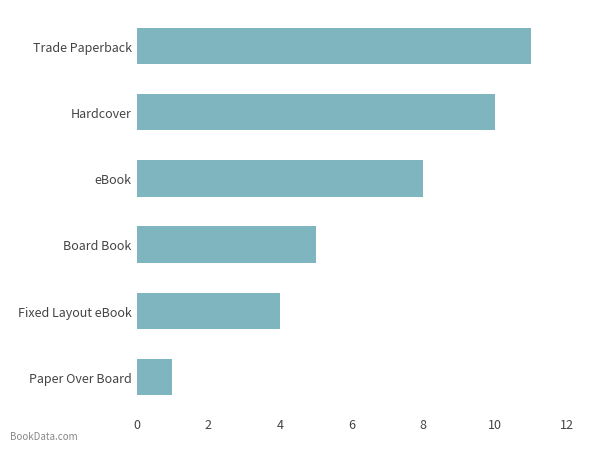

What value does the data have at Hardcover?

10